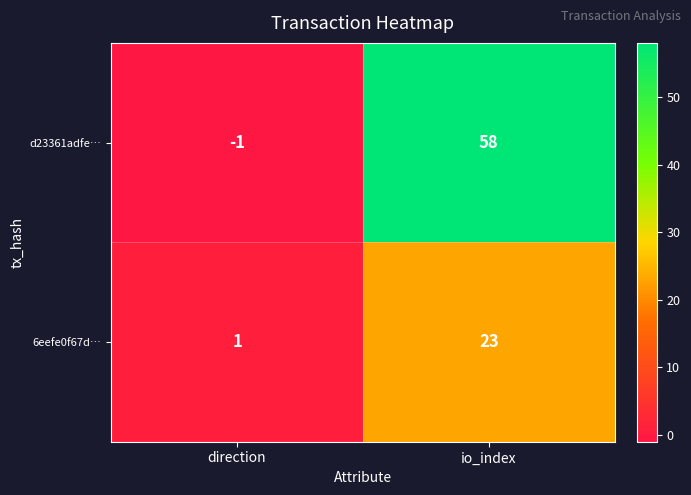

Which category has the lowest value across all series?

direction